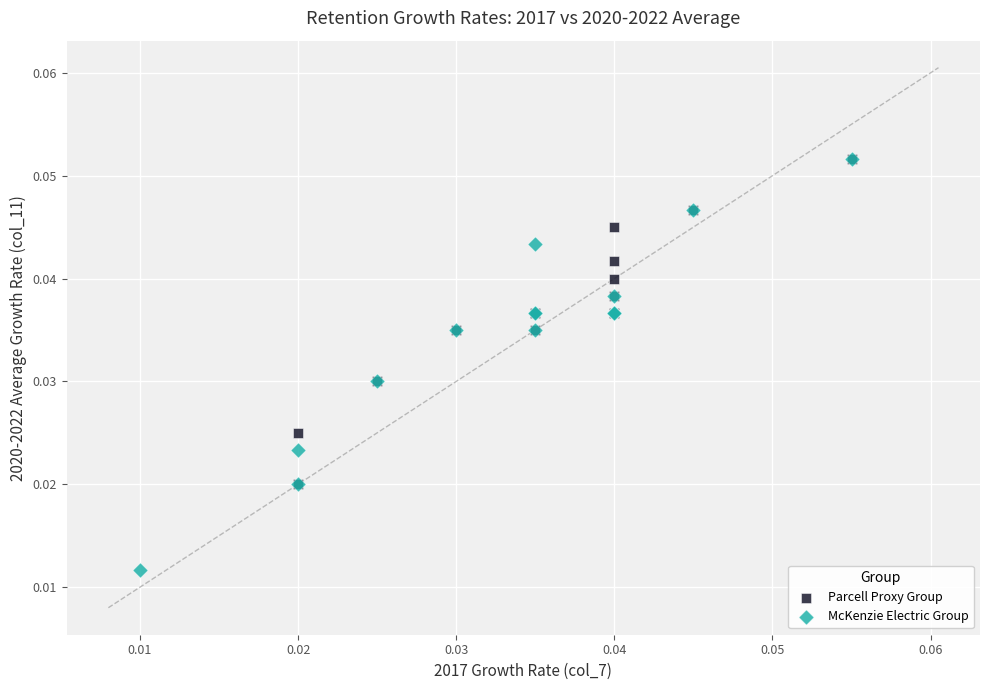

What are all the series names shown in the legend?

Parcell Proxy Group, McKenzie Electric Group